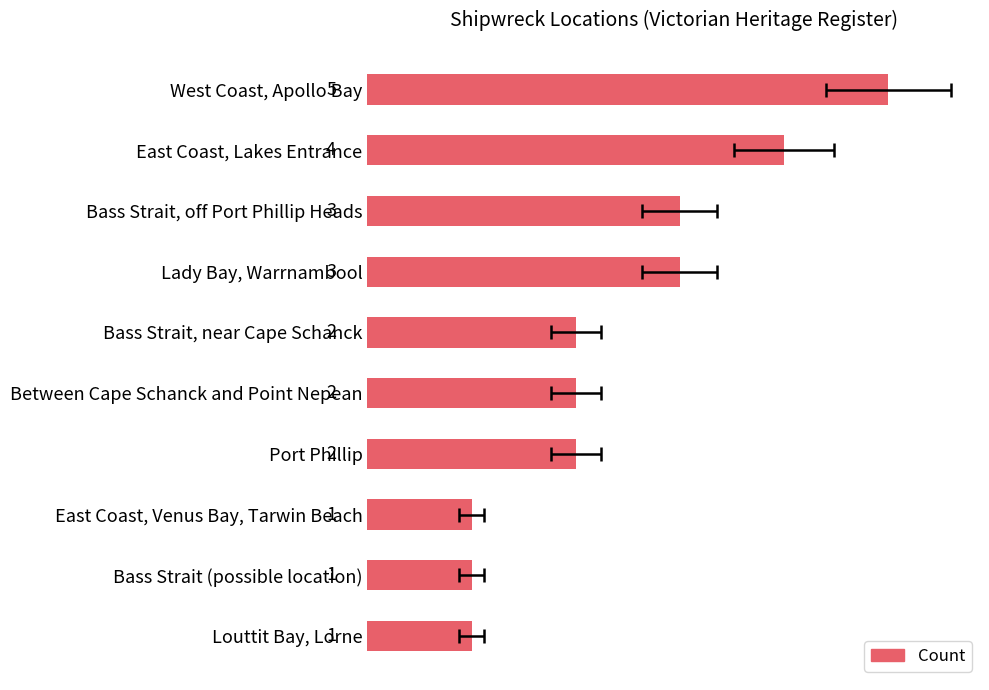

The chart shows a value of 3 at Lady Bay, Warrnambool. True or false?

True